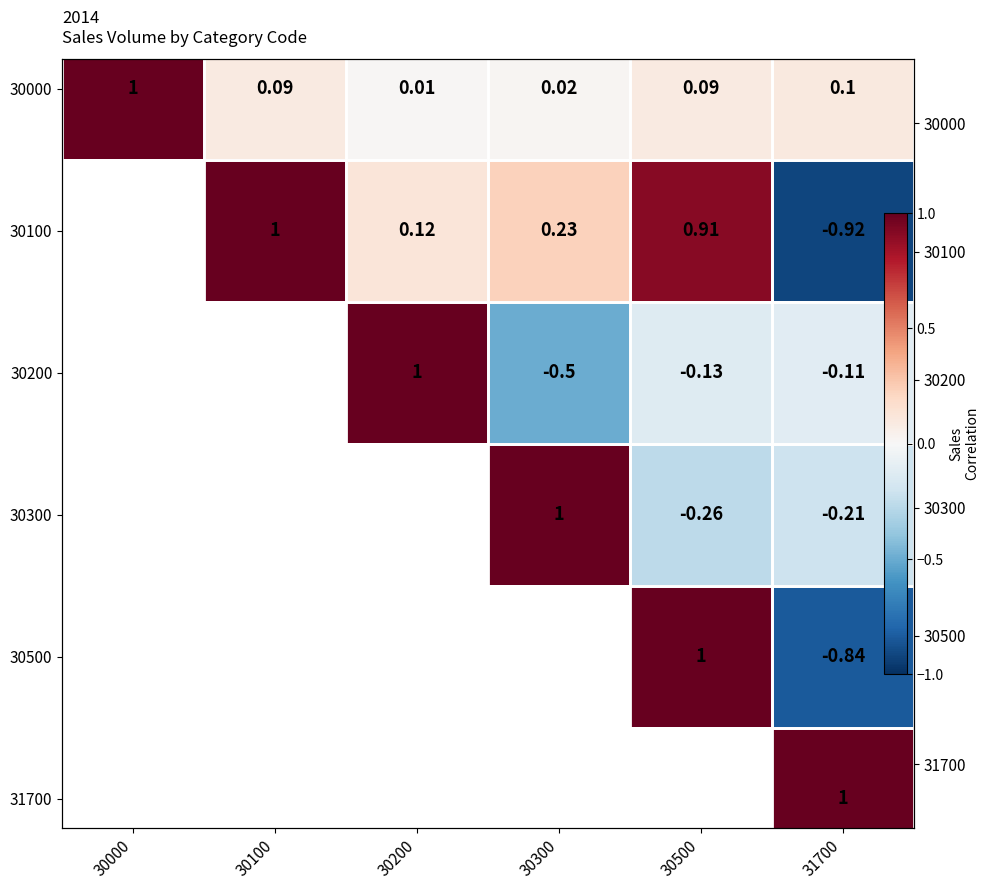

Between 30000 and 30300, which is larger?

30000